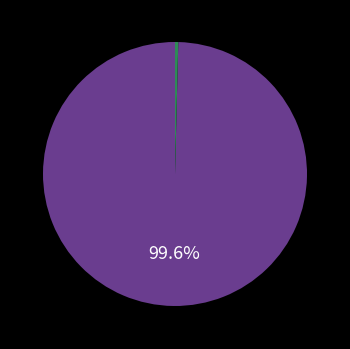

How many slices are in this pie chart?

2